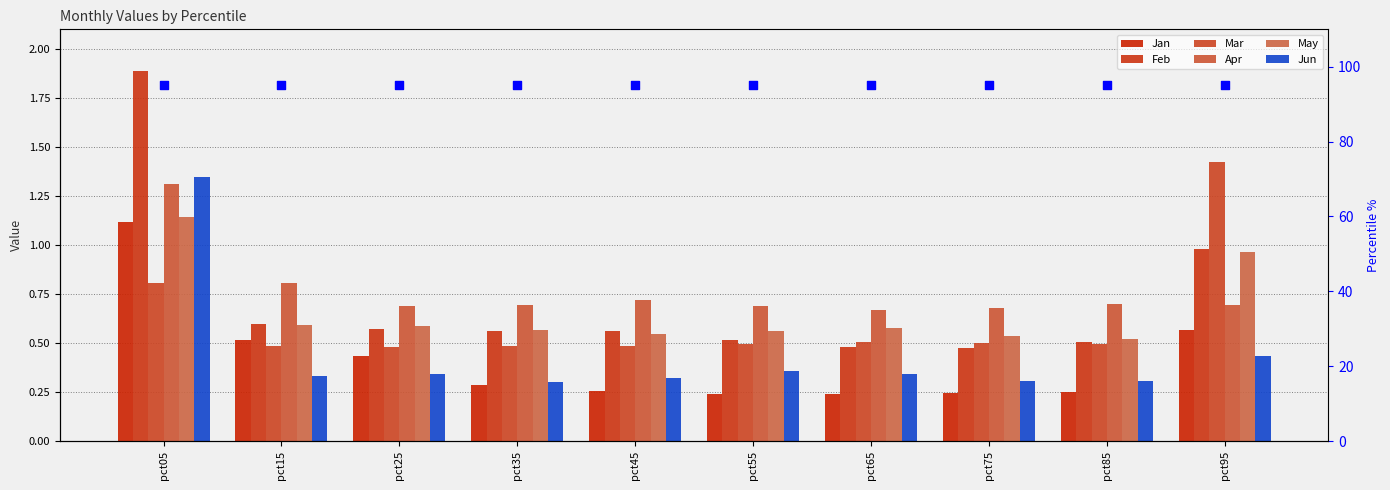

What is the total value across all series at pct75?

2.7